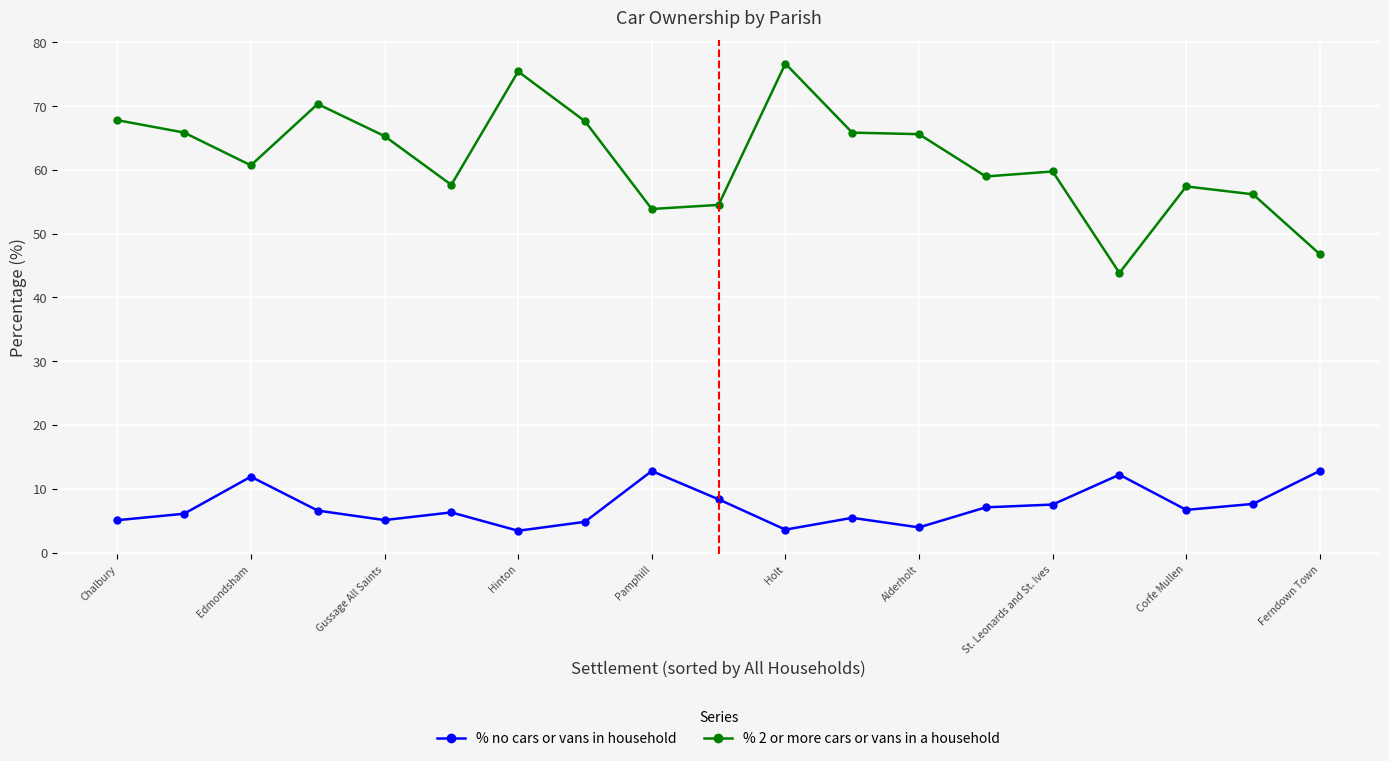

Rank the series by their average value, from lowest to highest.

% no cars or vans in household, % 2 or more cars or vans in a household